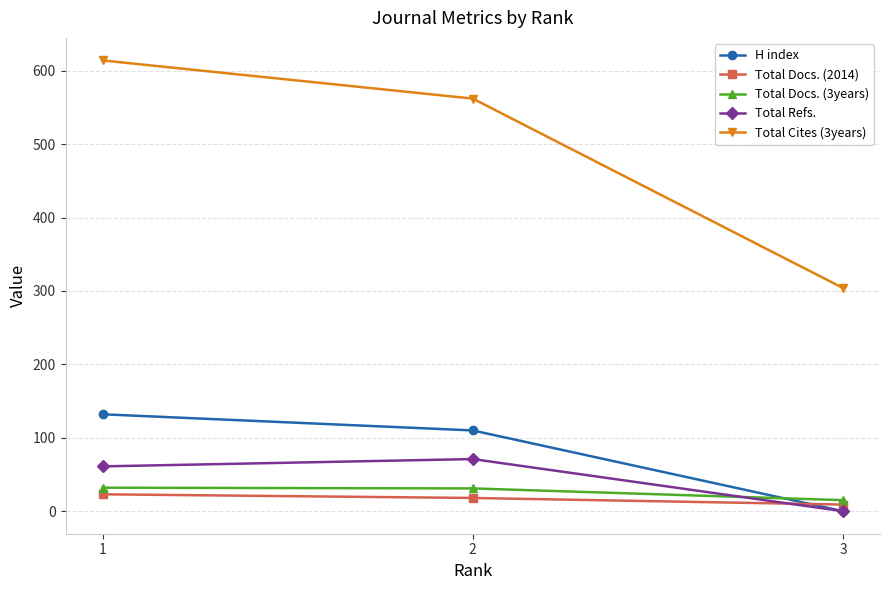

At which category is the sum across all series the highest?

1